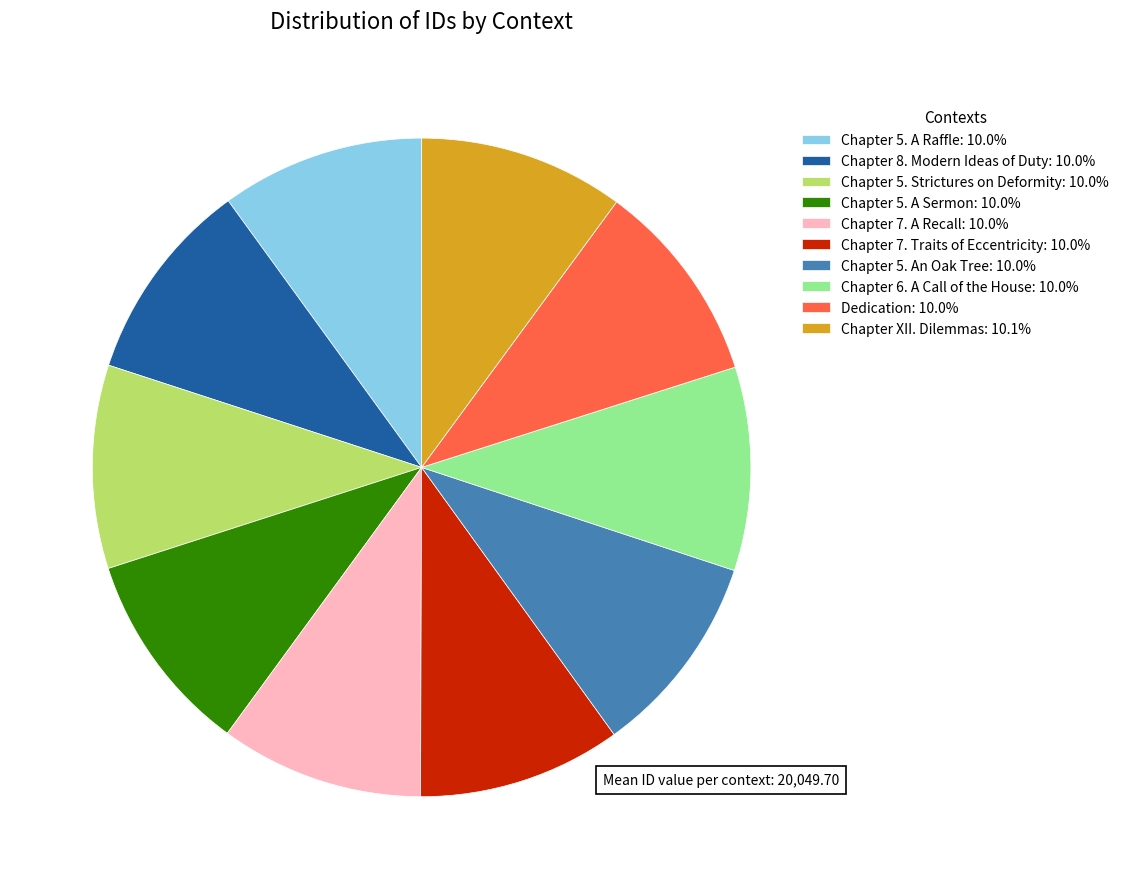

Is Chapter 7. A Recall: 10.0% the majority of the pie?

No